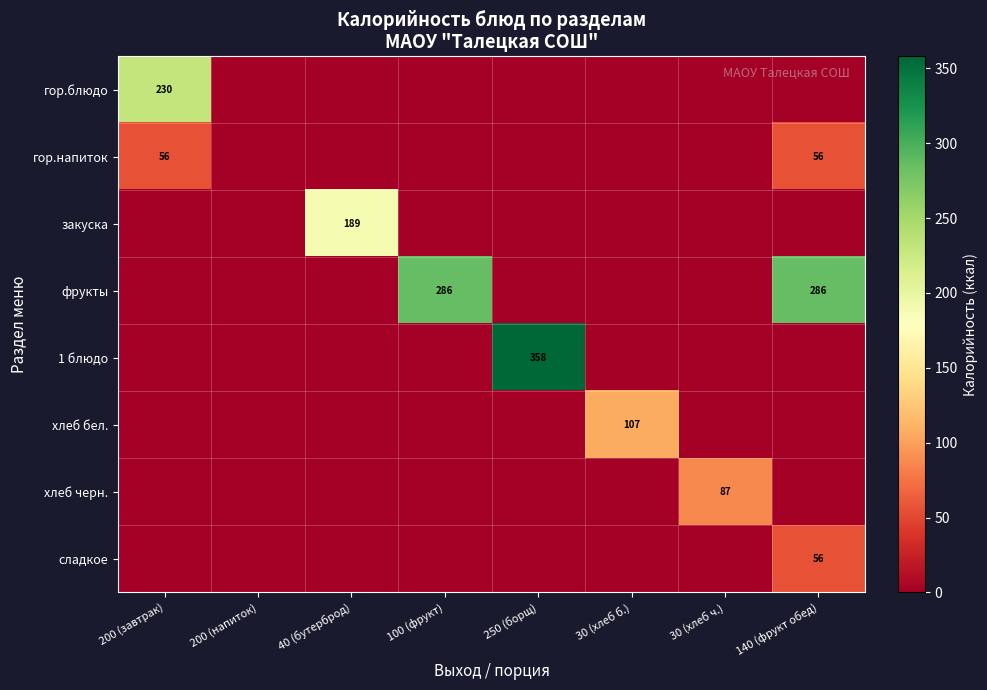

The value of хлеб бел. at 200 (напиток) is 0.0. True or false?

True